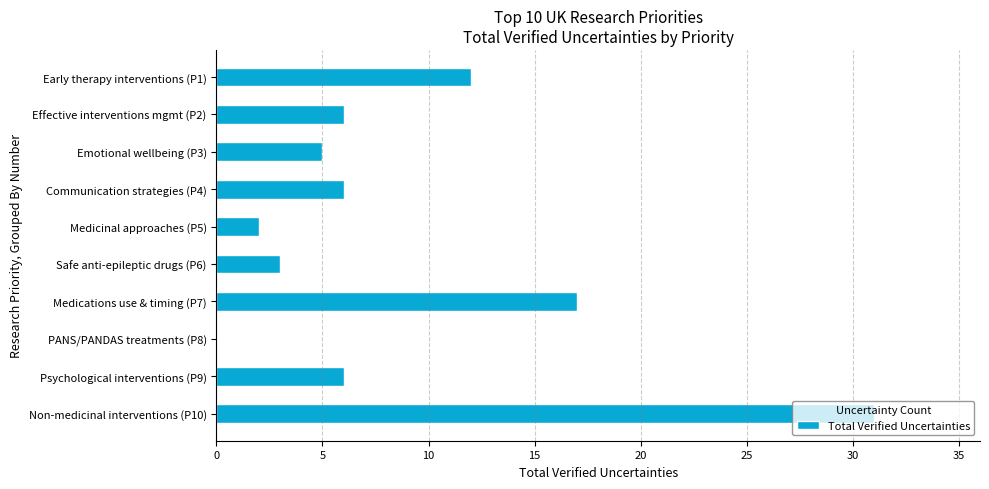

Is it true that the value at PANS/PANDAS treatments (P8) is 0?

True